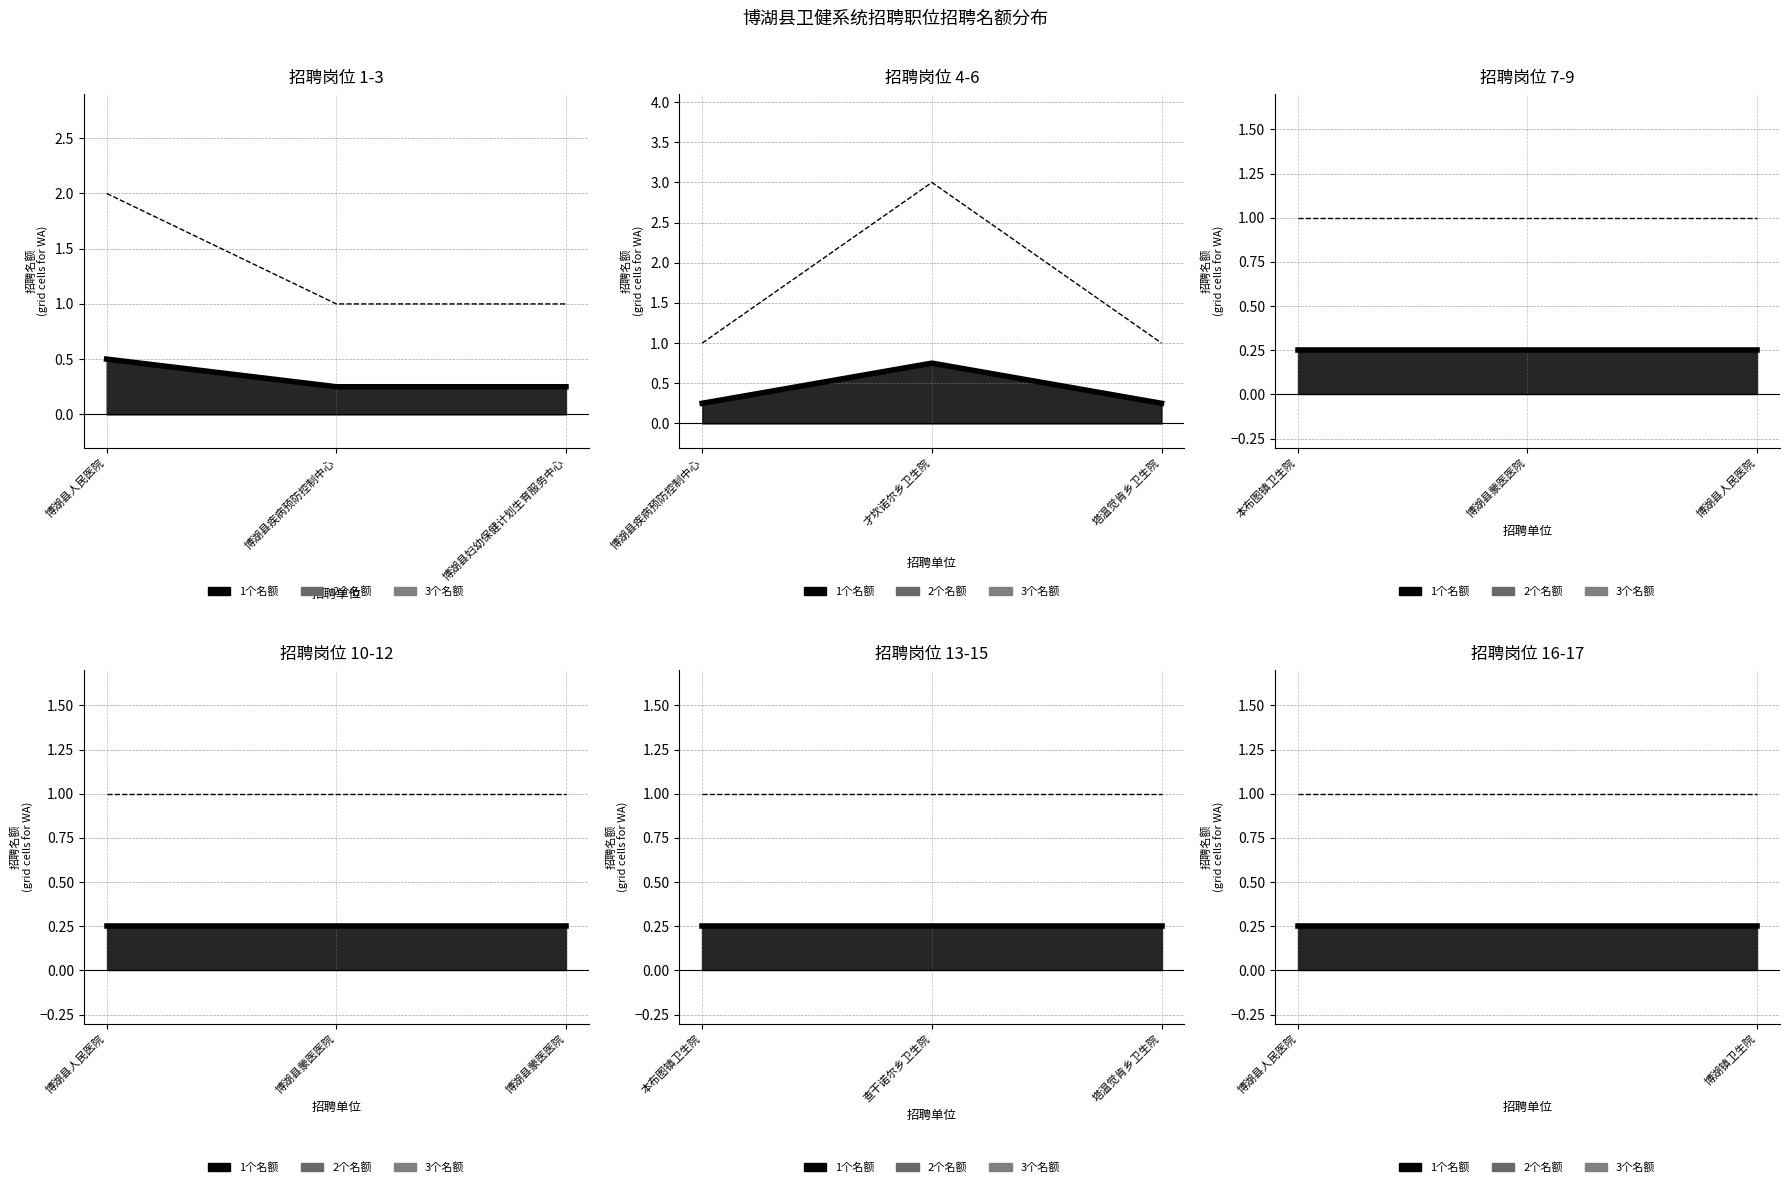

Count the values in the range 1 to 2.

16